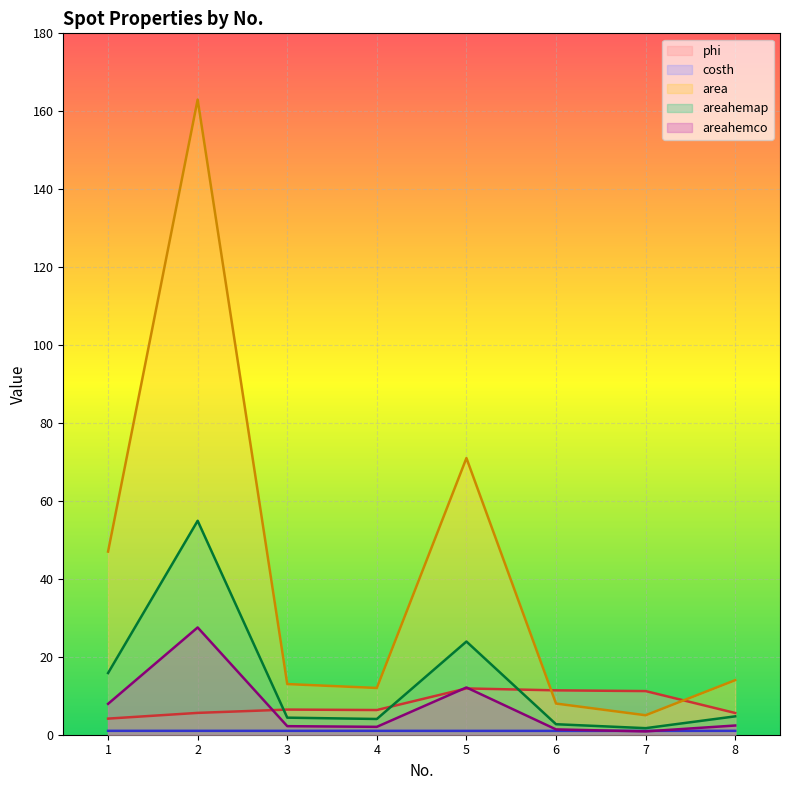

Which category has the lowest value in the areahemco series?

7